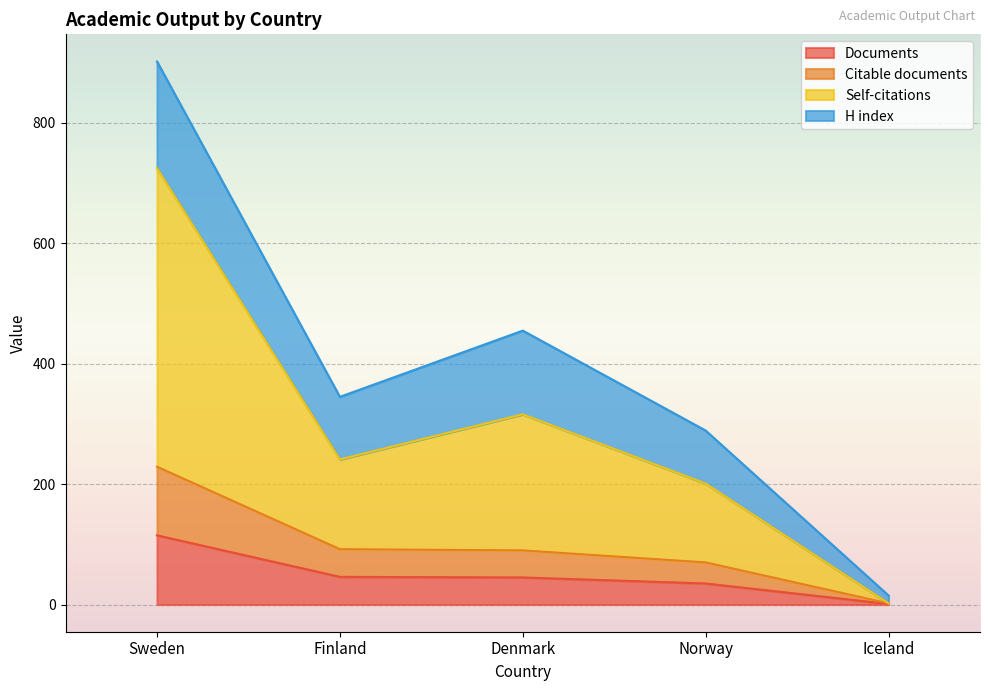

How many data points in Documents are above 45?

2